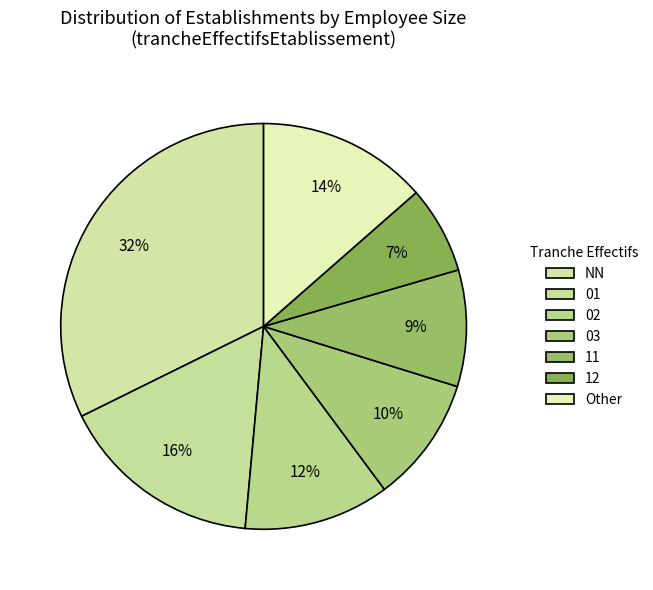

How many segments does this pie chart have?

7